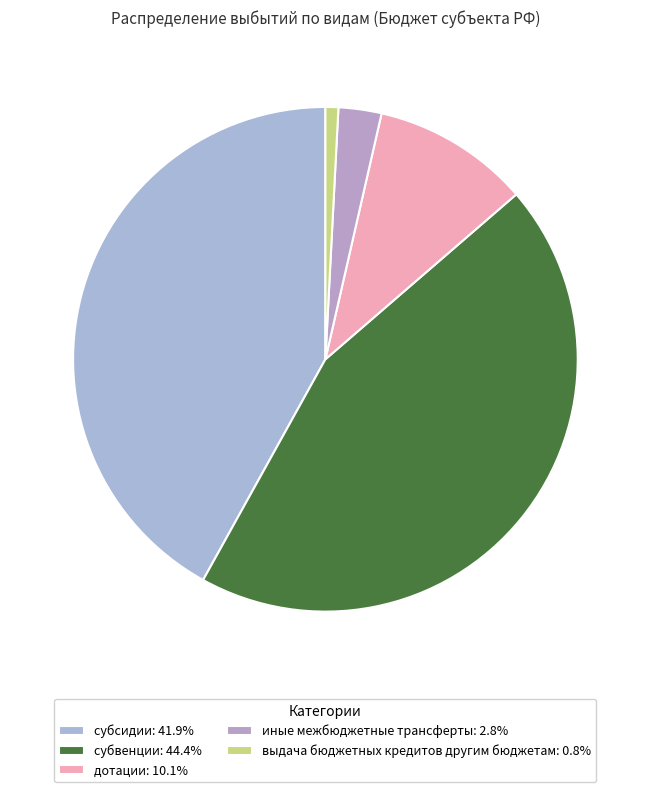

To the nearest percent, what is the difference between the субсидии and иные межбюджетные трансферты slice percentages?

39%